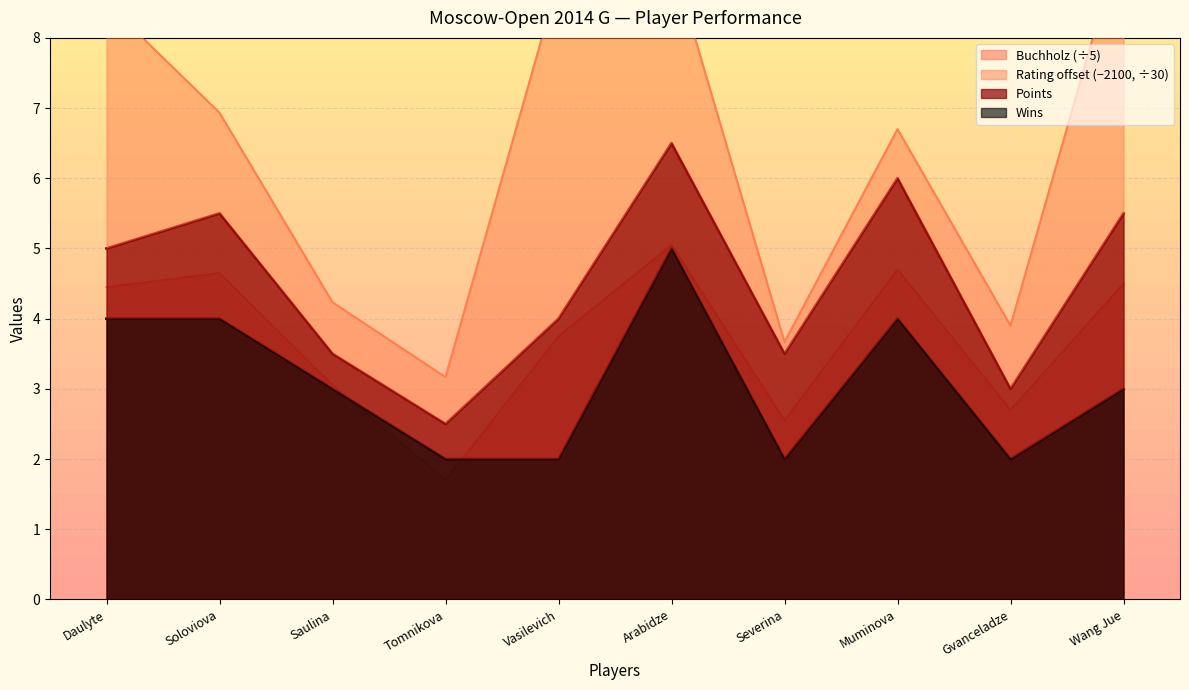

What is the sum of all Rating values?

64.6